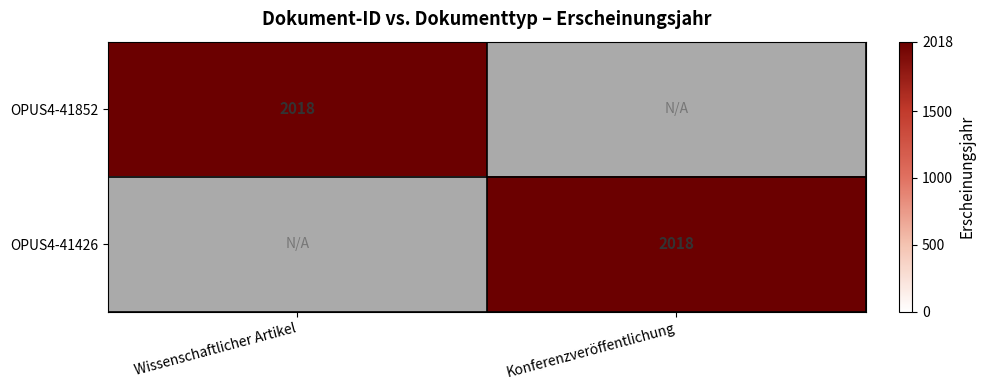

The OPUS4-41852 series shows 2018 at Wissenschaftlicher Artikel. True or false?

True